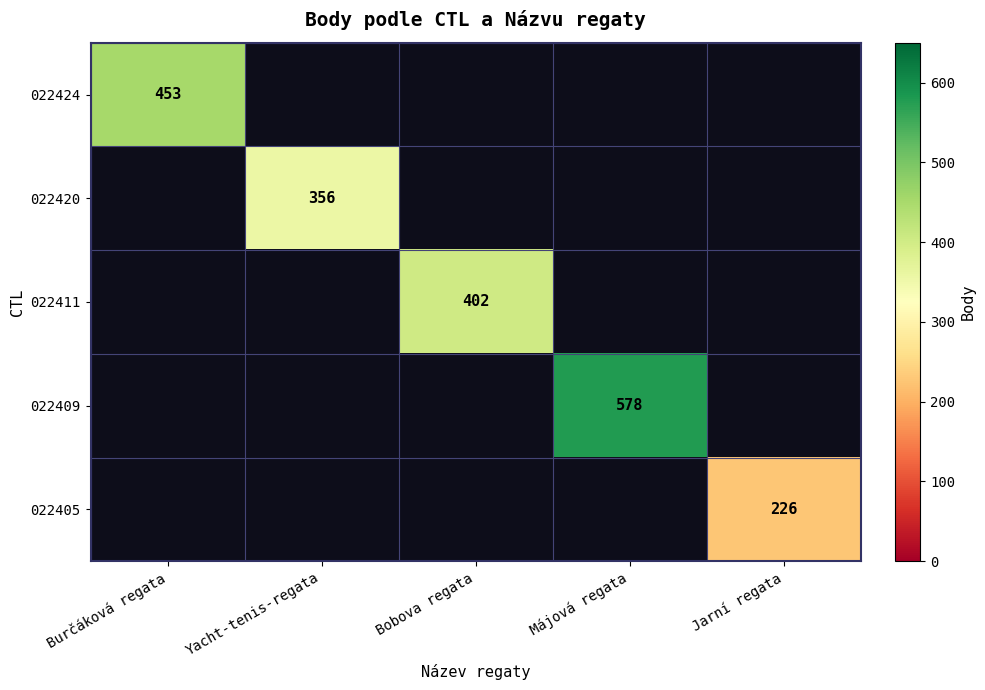

At which label is 022424 closest to 453?

Burčáková regata